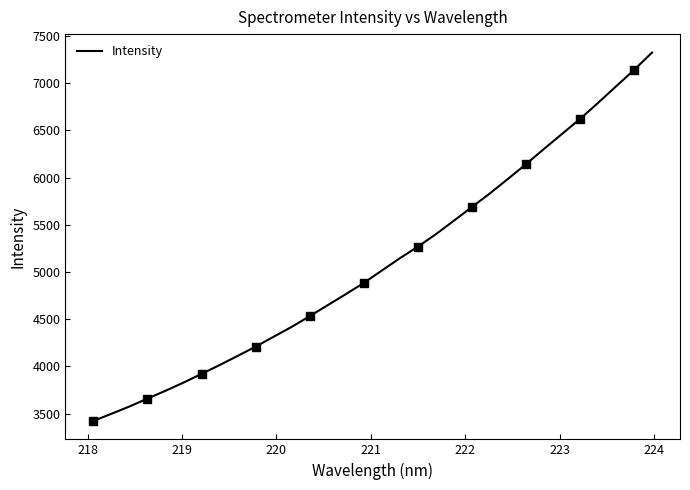

What is the smallest value displayed?

3423.1